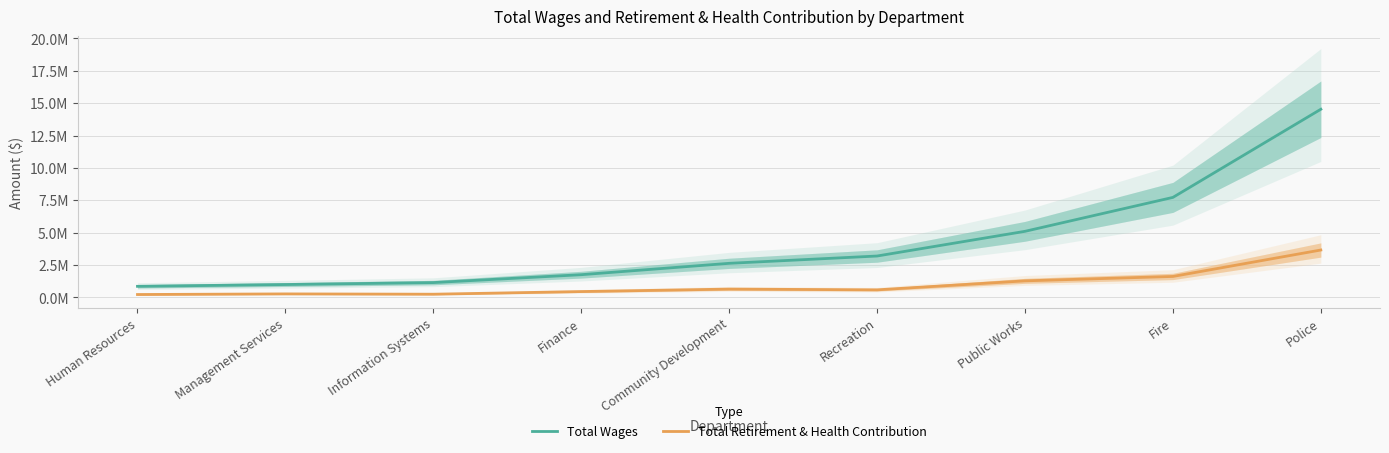

Reading left to right, extract all data points from this chart.

Total Wages: Human Resources=854058	Management Services=992330	Information Systems=1142940	Finance=1751755	Community Development=2630226	Recreation=3194261	Public Works=5101398	Fire=7722154	Police=14529547
Total Retirement & Health Contribution: Human Resources=221111	Management Services=268474	Information Systems=245030	Finance=449154	Community Development=639791	Recreation=581611	Public Works=1276799	Fire=1616340	Police=3658753